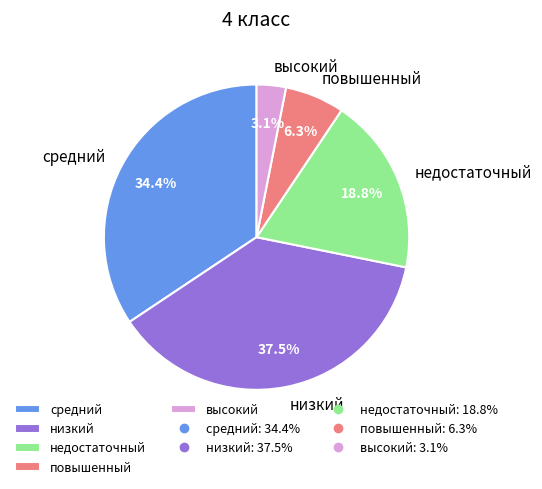

Does повышенный account for over 50% of the chart?

No